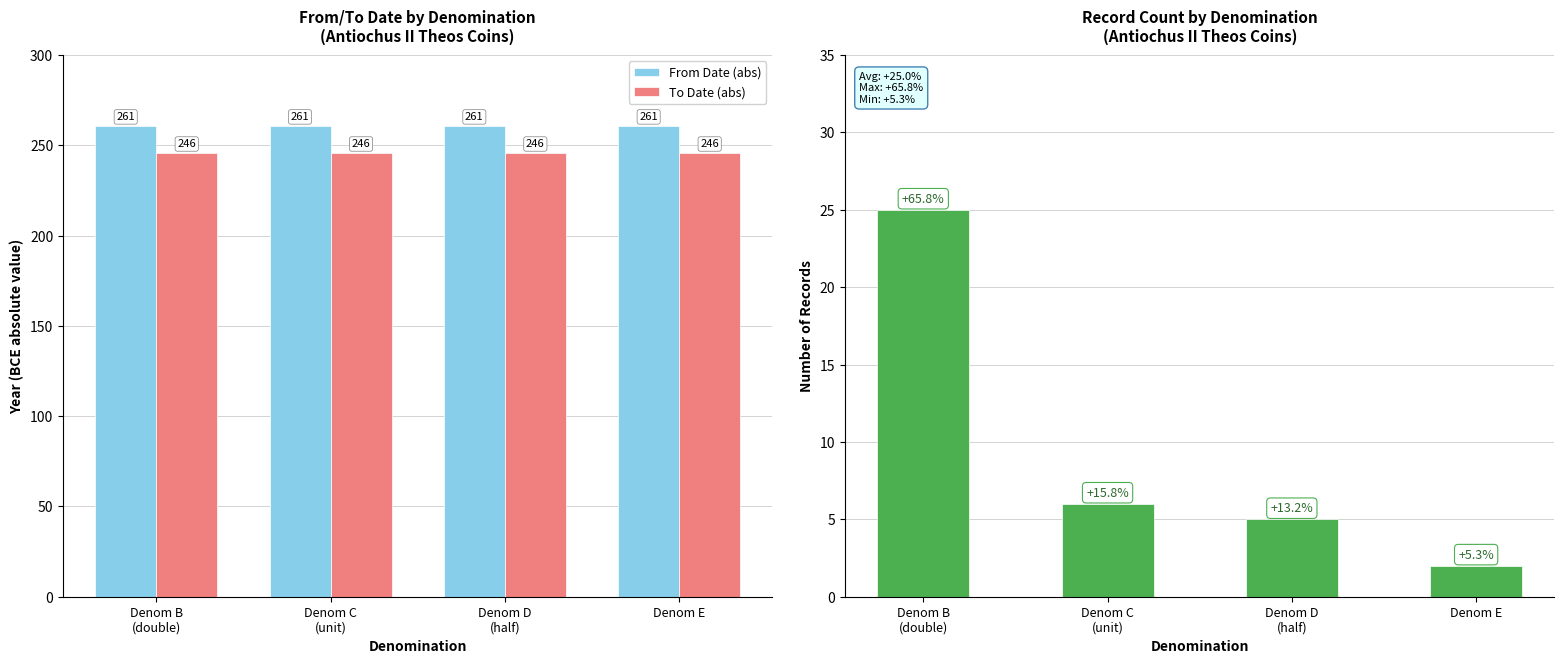

The Record Count series shows 7 at Denom D
(half). True or false?

False